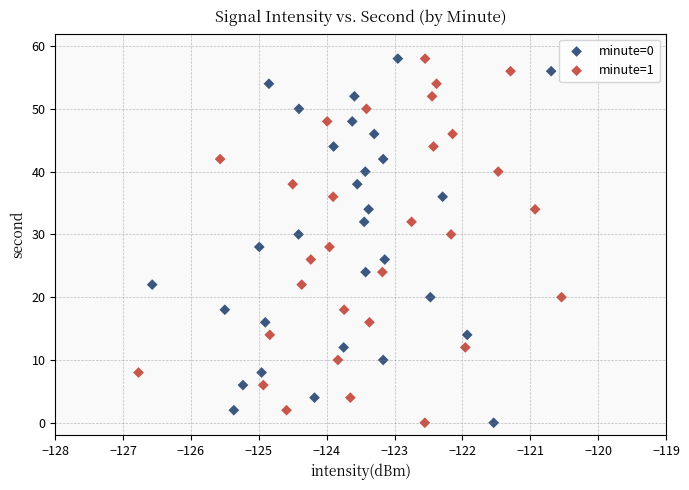

What are all the series names shown in the legend?

minute=0, minute=1